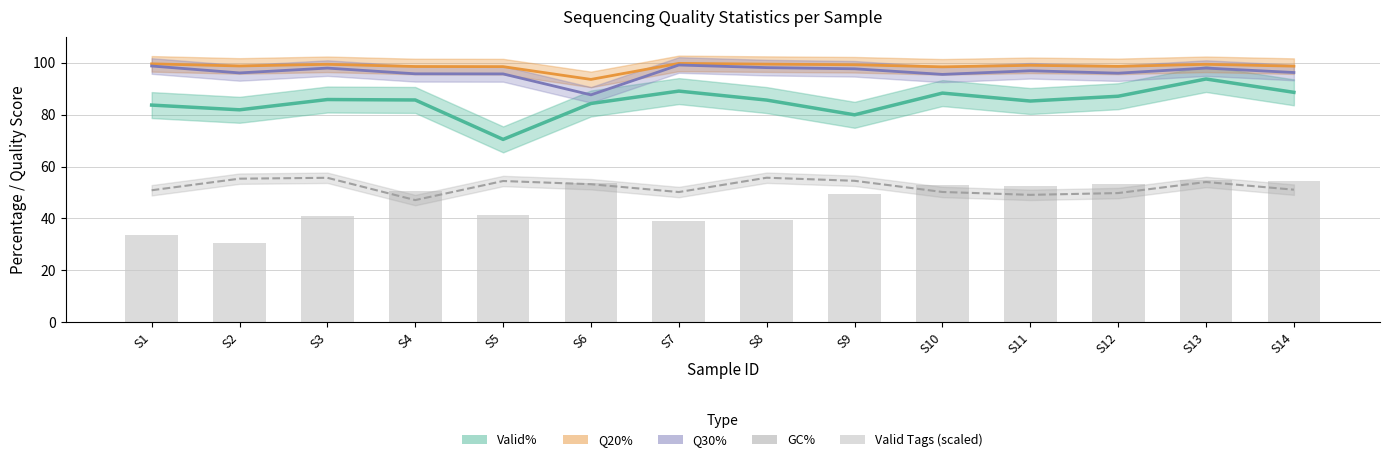

What is the difference between the second highest and minimum values in the GC% series?

8.6